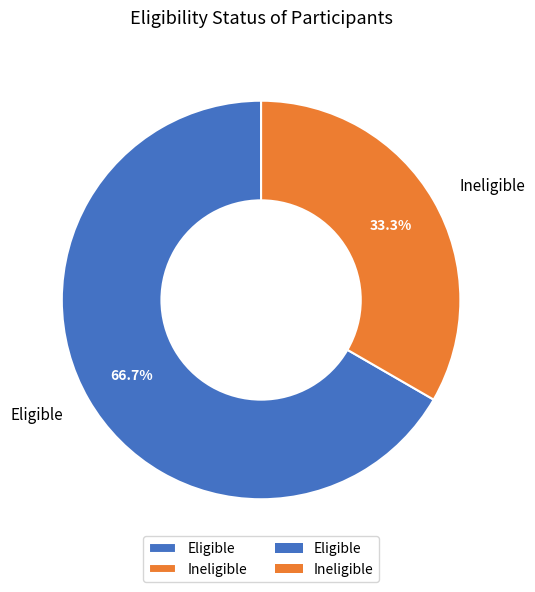

Is it true that Eligible is 72% of the pie?

False